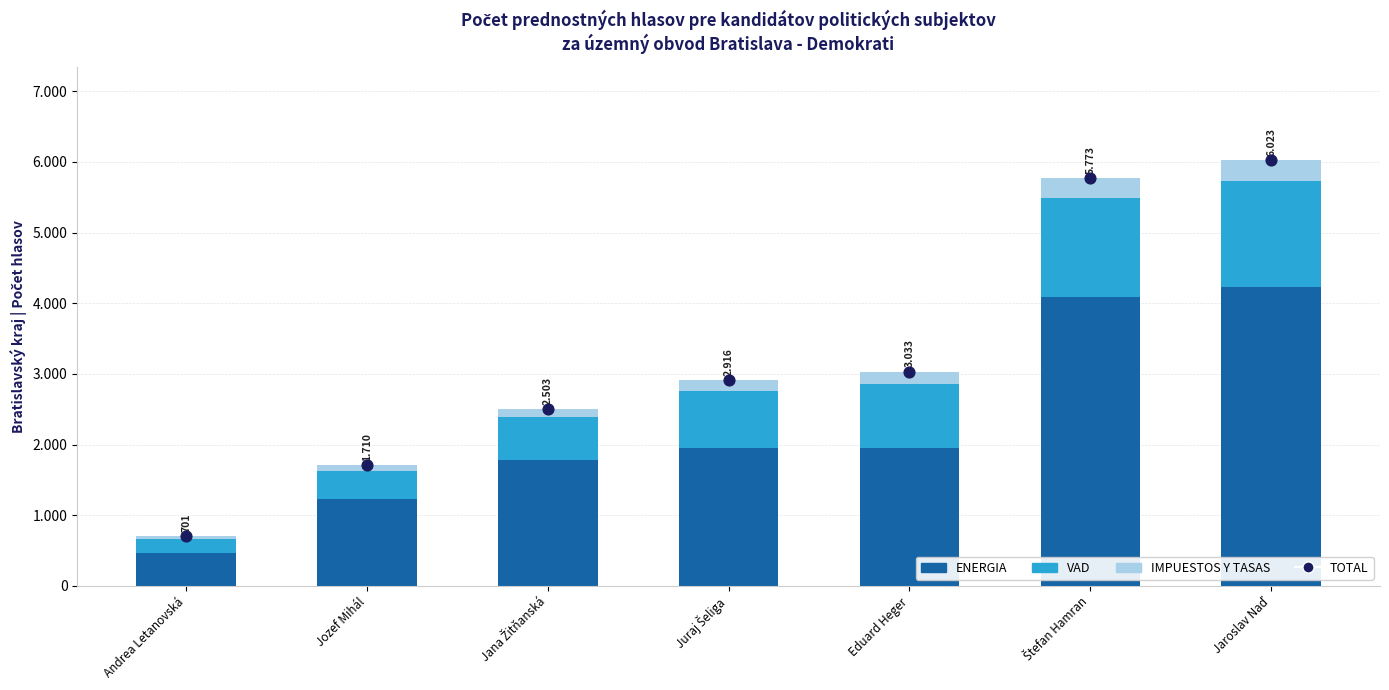

Which series has the largest total across all categories?

TOTAL